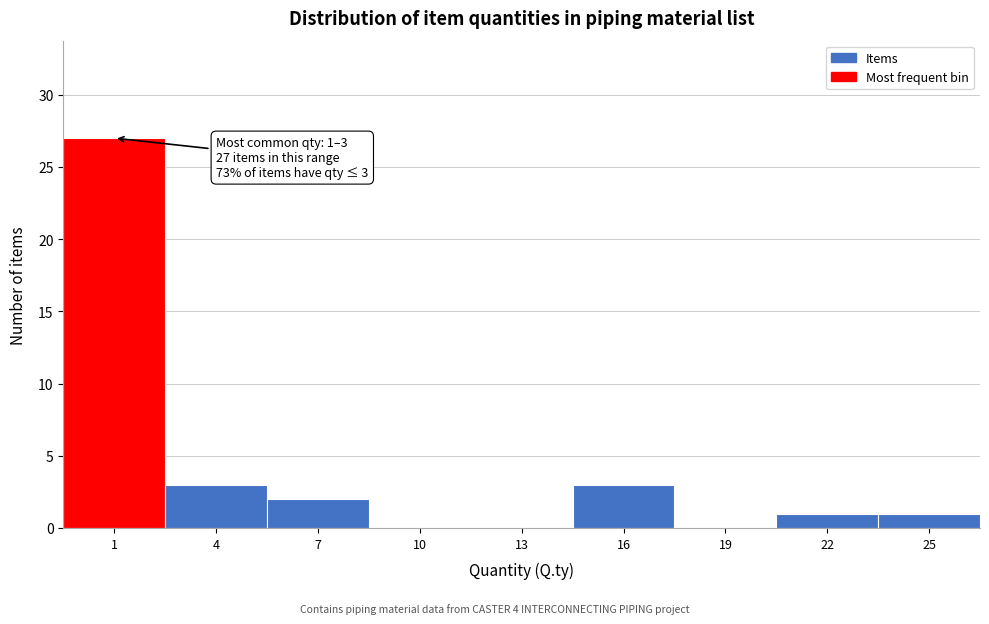

Reading left to right, what are all the values shown in this chart?

1=27	4=3	7=2	10=0	13=0	16=3	19=0	22=1	25=1